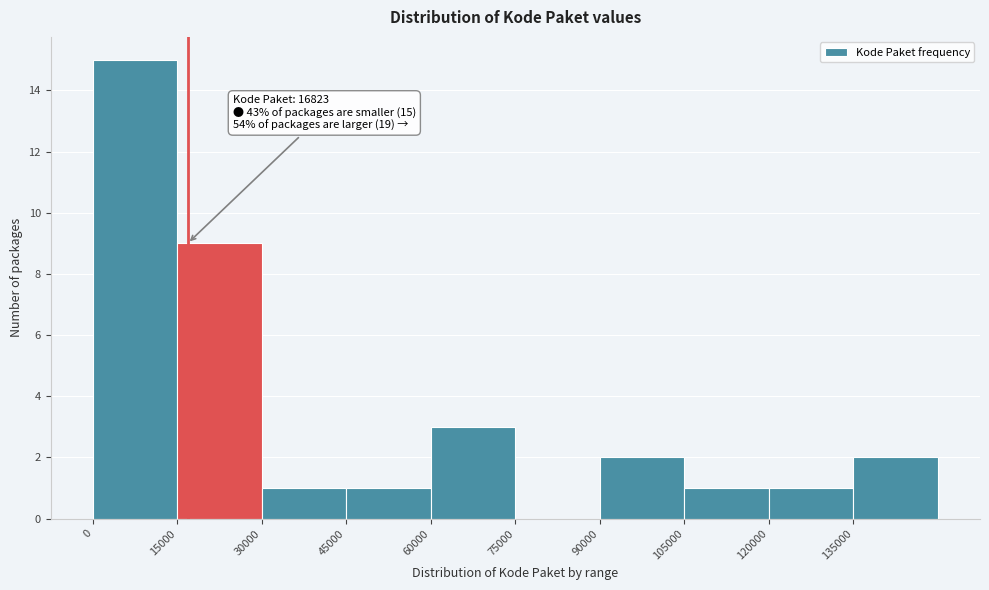

Over which range of the x-axis is the bar tallest?

0 to 15000